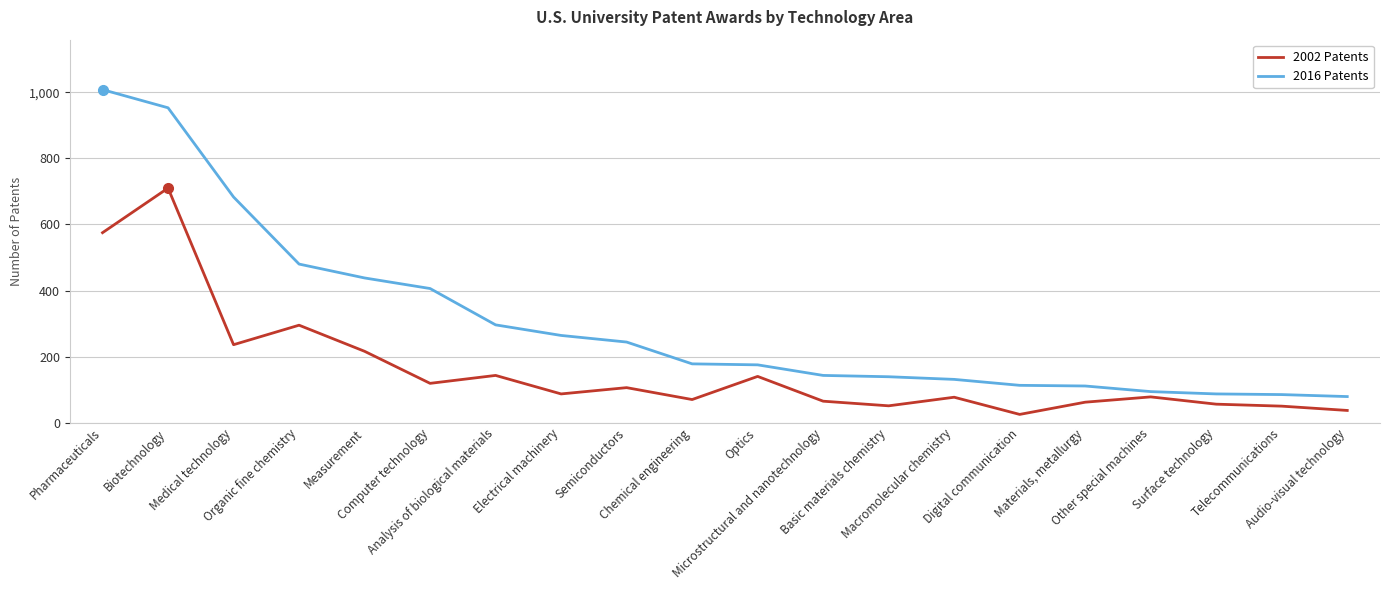

What is the minimum value for 2016 Patents?

79